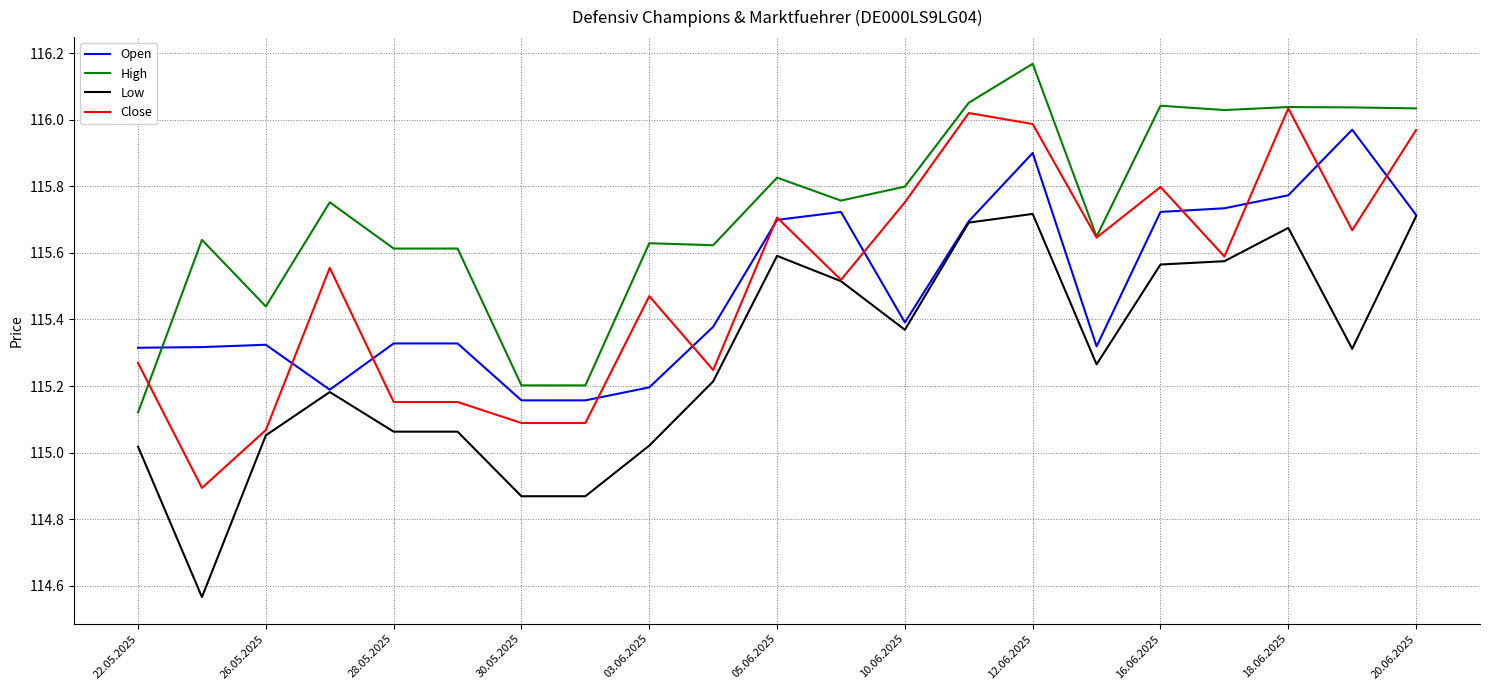

Does the chart display data point markers on the line(s)?

No